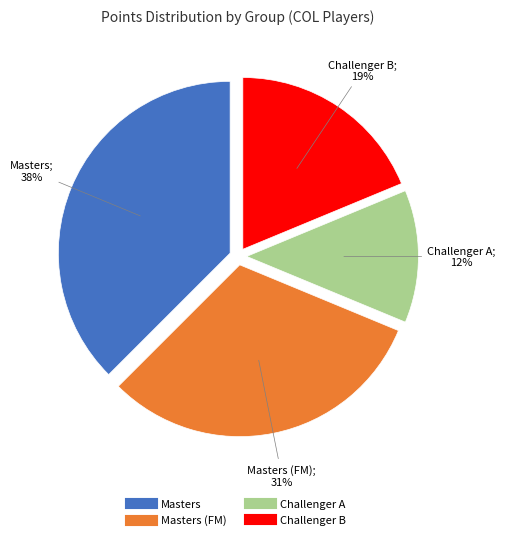

Is there any slice that represents more than half of the pie?

No